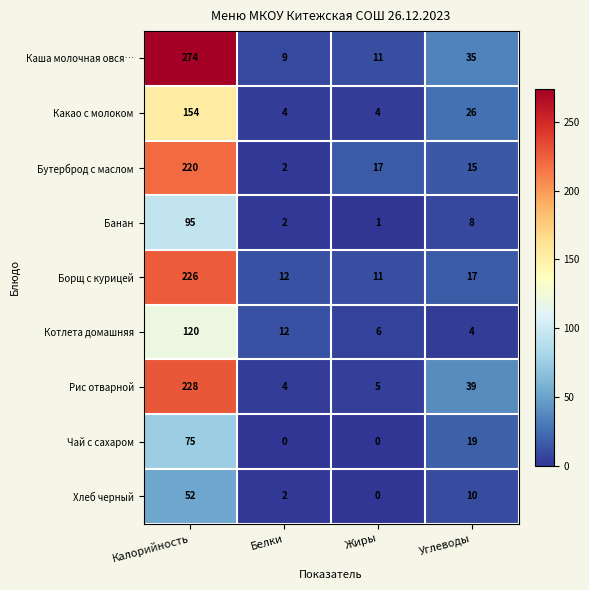

Which category has the lowest value in the Банан series?

Жиры